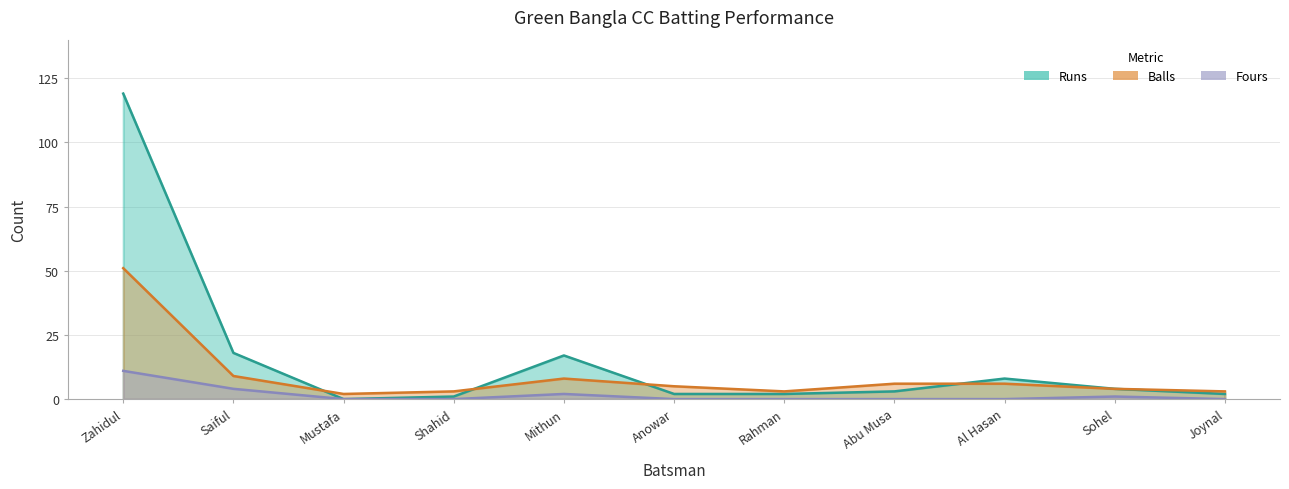

True or false: Fours and Balls cross at least once.

False